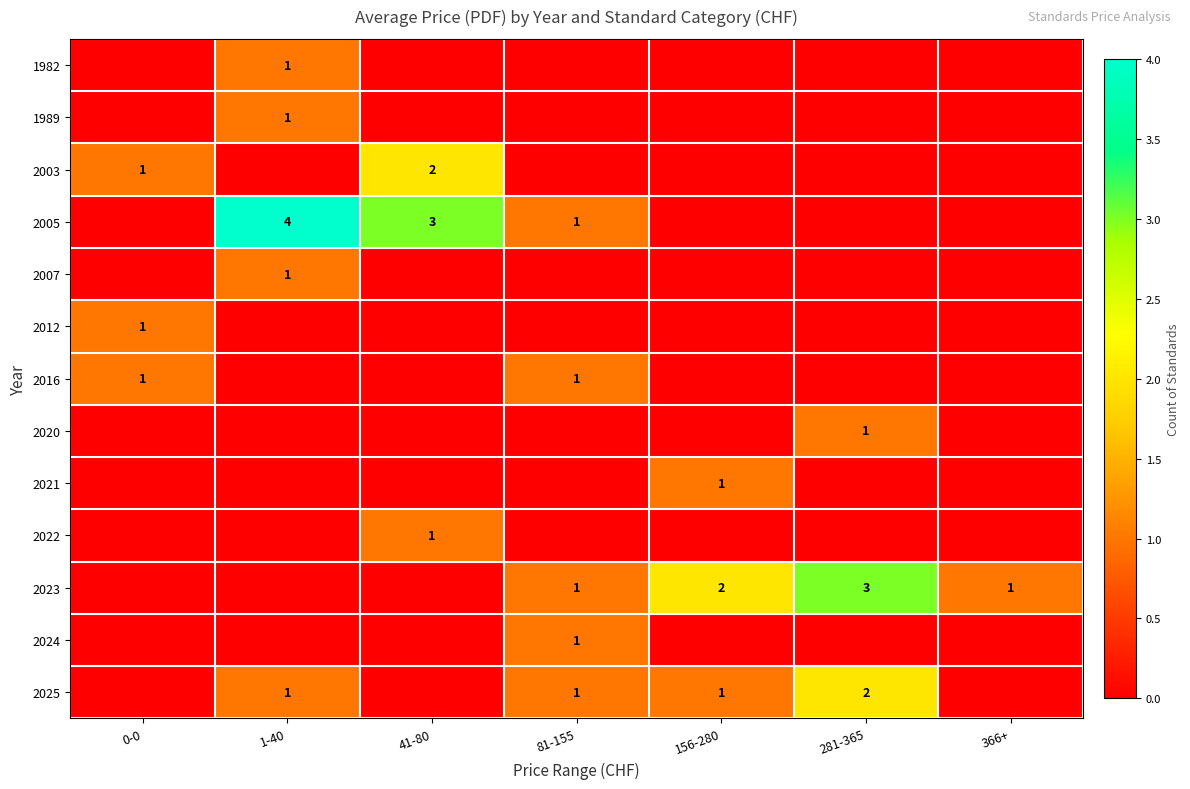

The 2025 series shows 1 at 1-40. True or false?

True